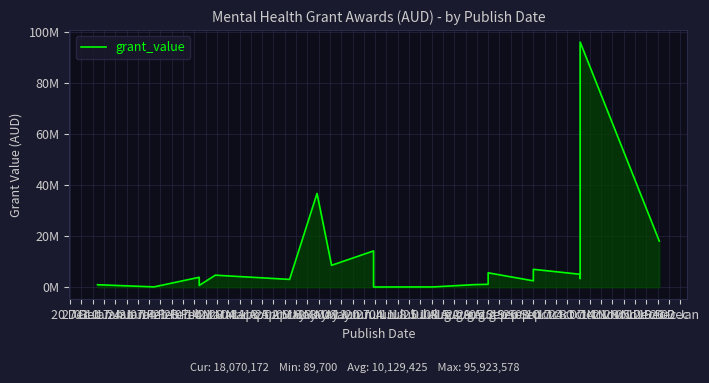

Rank the categories by value from lowest to highest.

07 Mar, 14 Mar, 27 Dec, 10 Jan, 20 Dec, 21 Mar, 28 Mar, 11 Apr, 24 Jan, 02 May, 03 Jan, 28 Feb, 17 Jan, 25 Apr, 21 Feb, 04 Apr, 18 Apr, 07 Feb, 14 Feb, 16 May, 31 Jan, 09 May